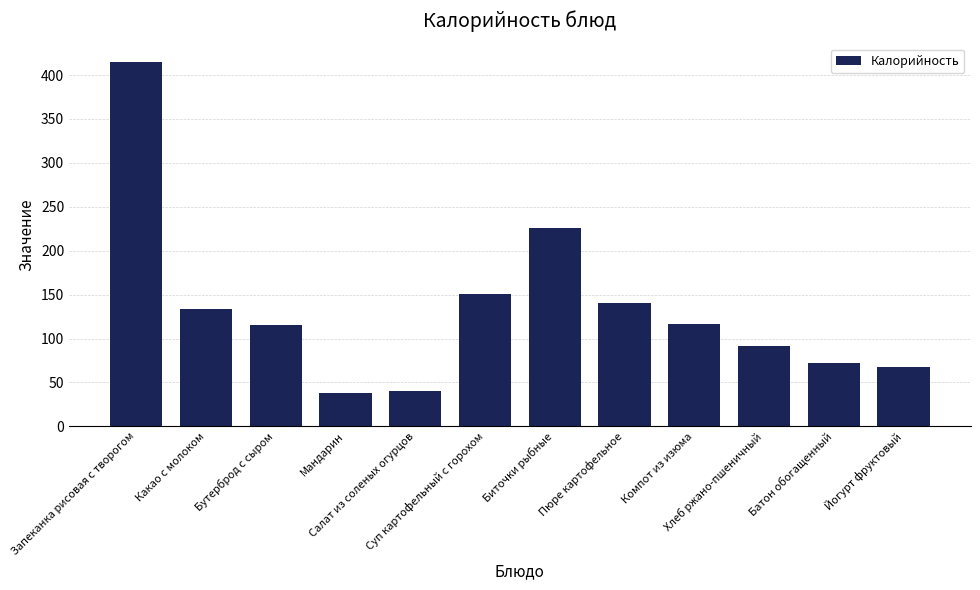

What is the label of the 8th bar from the left?

Пюре картофельное